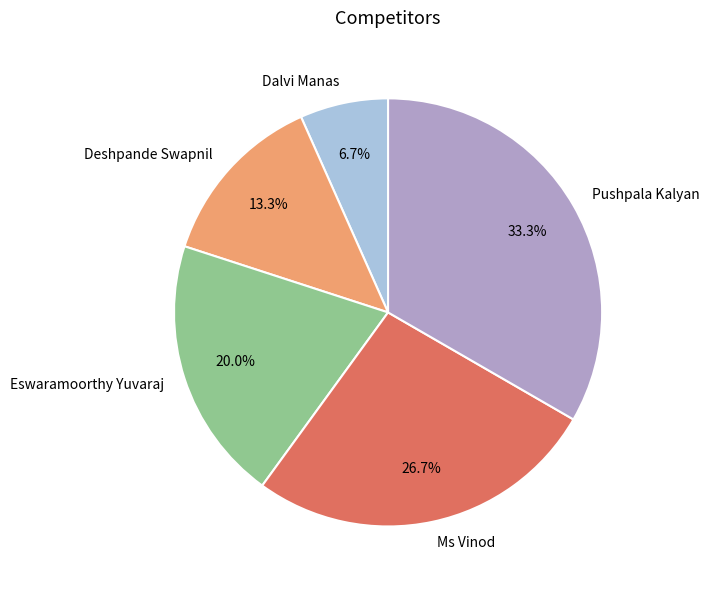

Does Pushpala Kalyan account for over 50% of the chart?

No